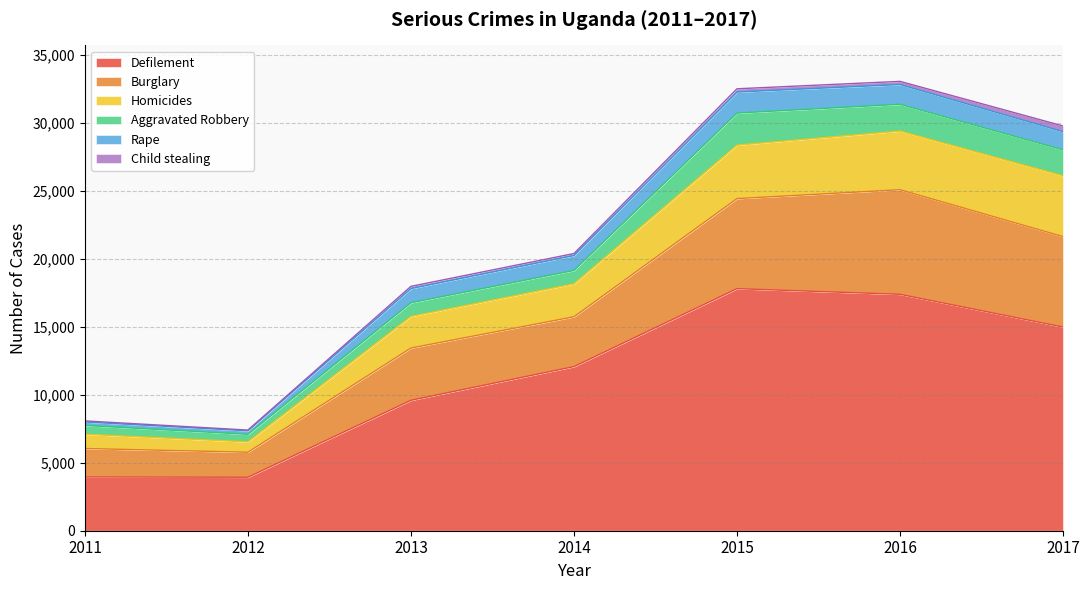

What is the minimum value for Defilement?

3935